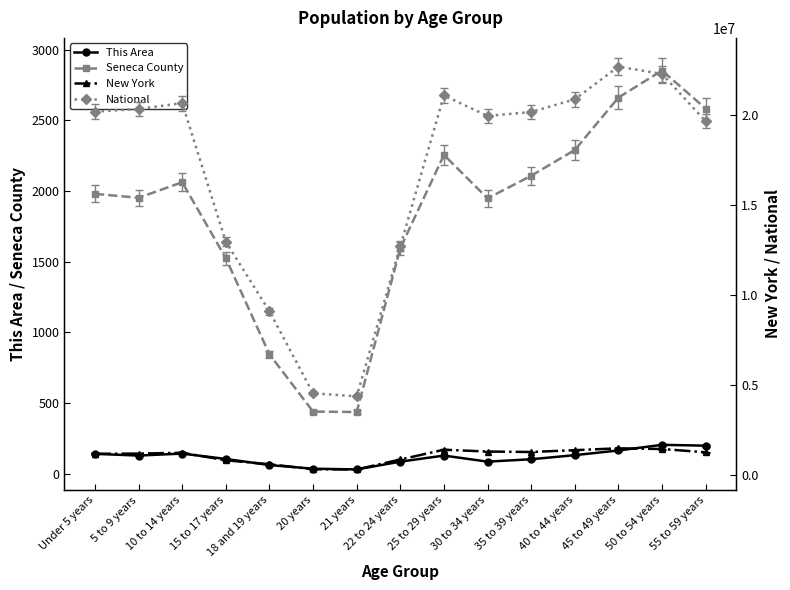

True or false: New York and This Area cross at least once.

False